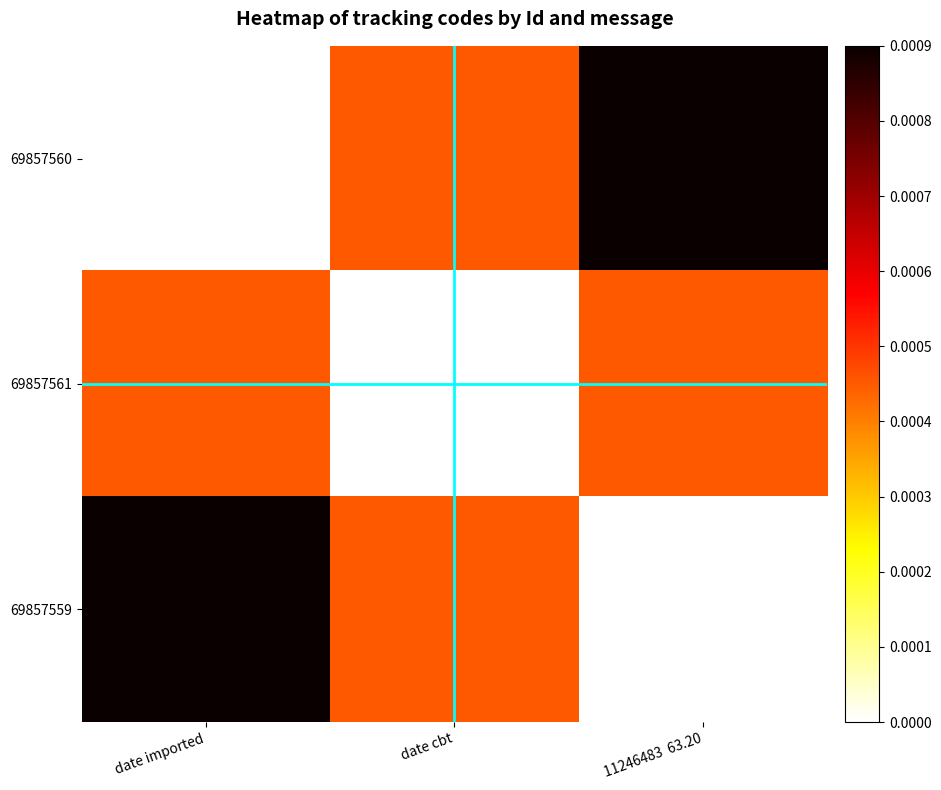

Which series changed the most between date imported and 11246483 63.20?

69857560